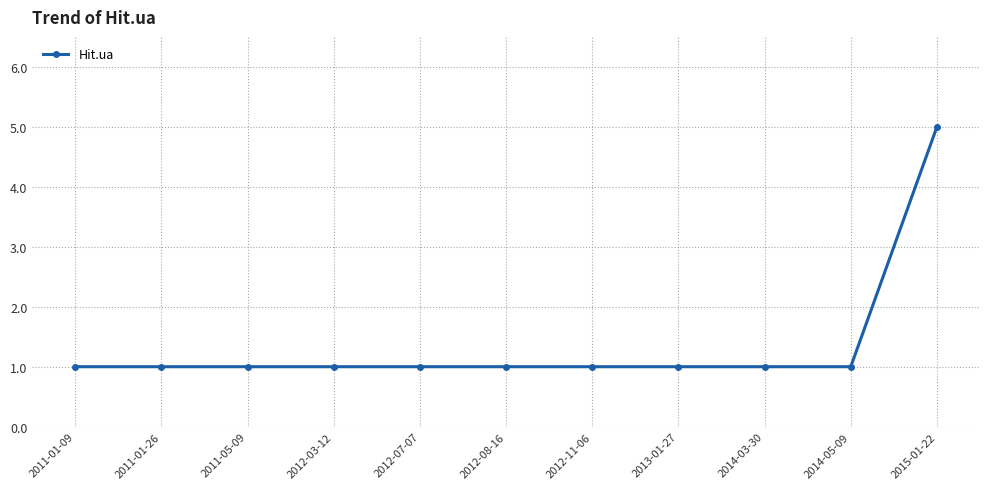

The chart shows a value of 1 at 2012-07-07. True or false?

True